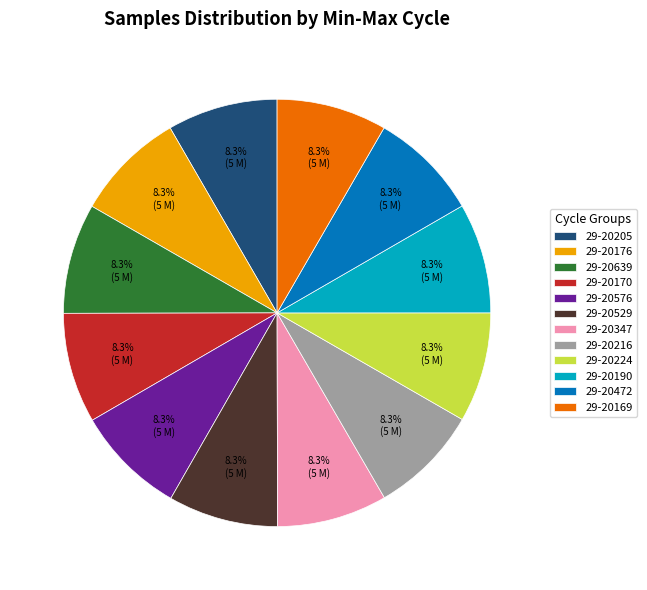

True or false: 29-20347 accounts for 1% of the total.

False